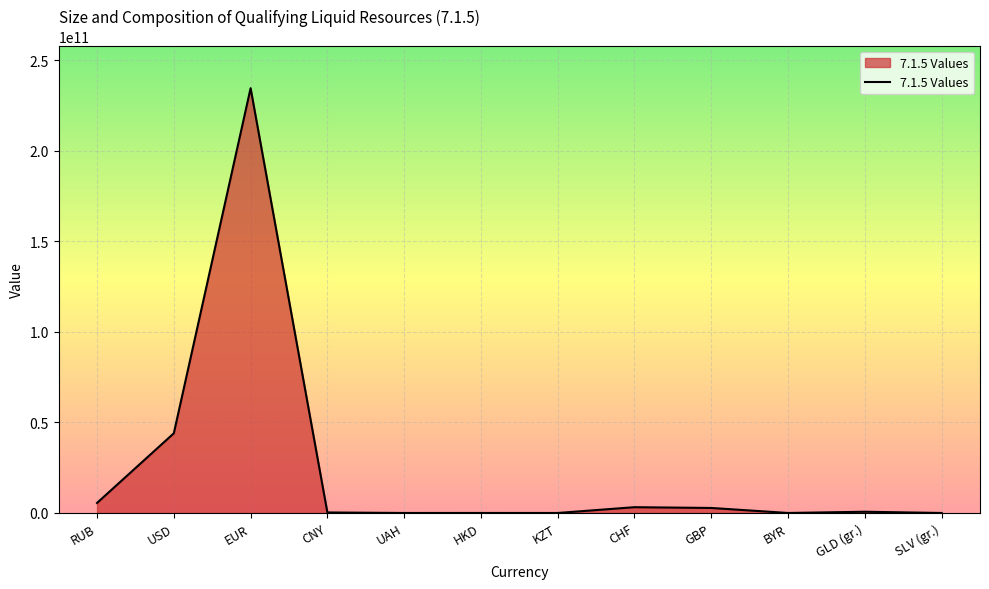

What value does the data have at UAH?

5507040.9